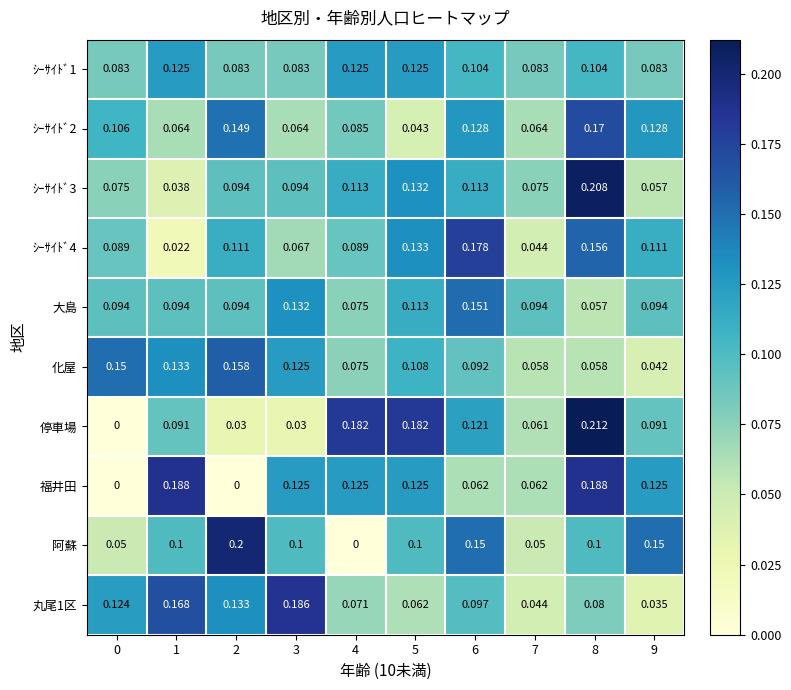

Which series changed the most between 4 and 7?

停車場